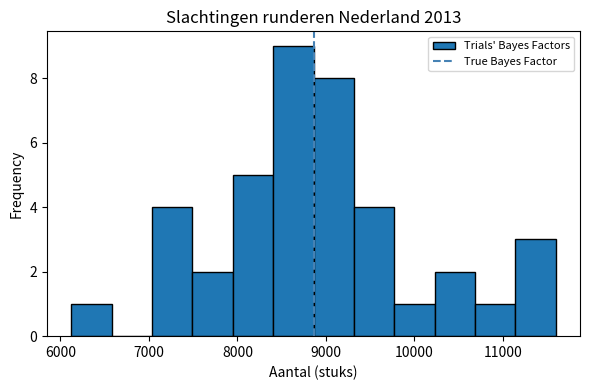

How tall is the bar that spans 8900 to 9300 on the x-axis? Neither the bar edges nor the heights are printed on the chart, so give them approximately, as read against the axes.

8